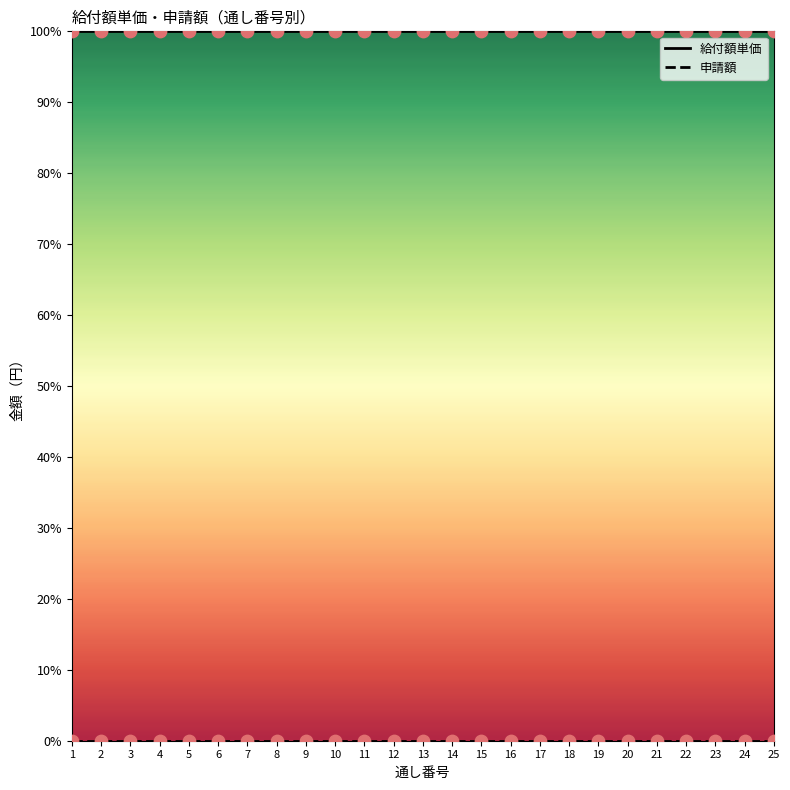

Which series has the largest total across all categories?

給付額単価